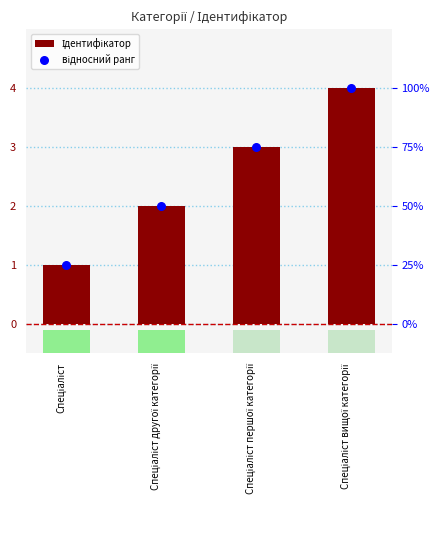

At how many categories does at least one series exceed 3?

1